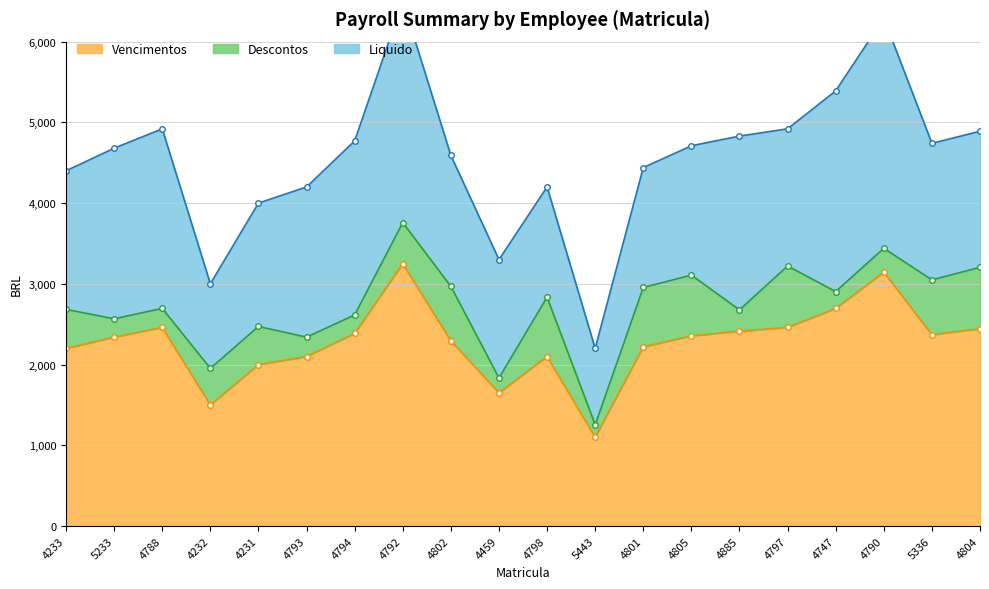

What is the label of the 17th point from the left?

4747